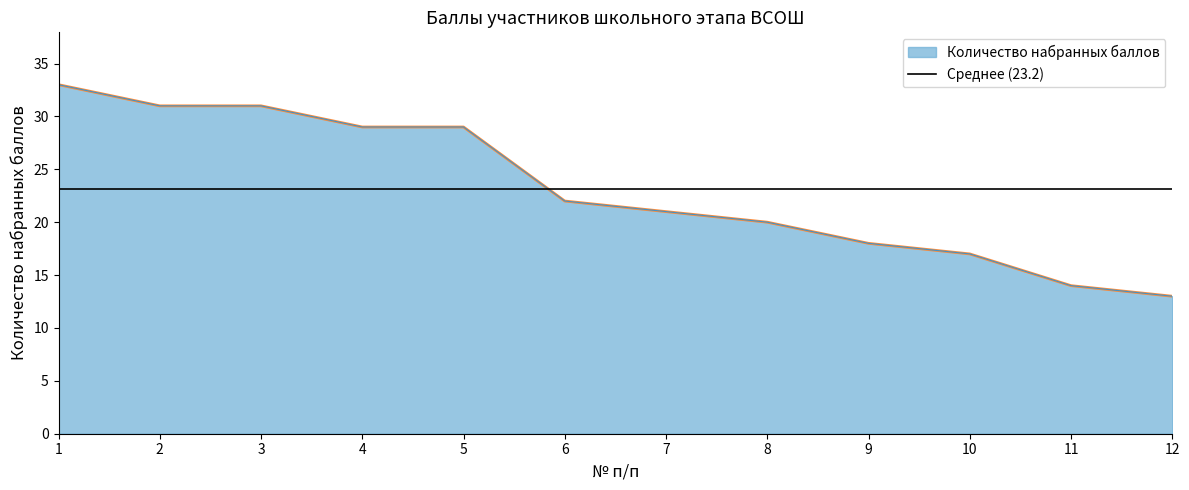

Rank the categories by value from lowest to highest.

12, 11, 10, 9, 8, 7, 6, 4, 5, 2, 3, 1